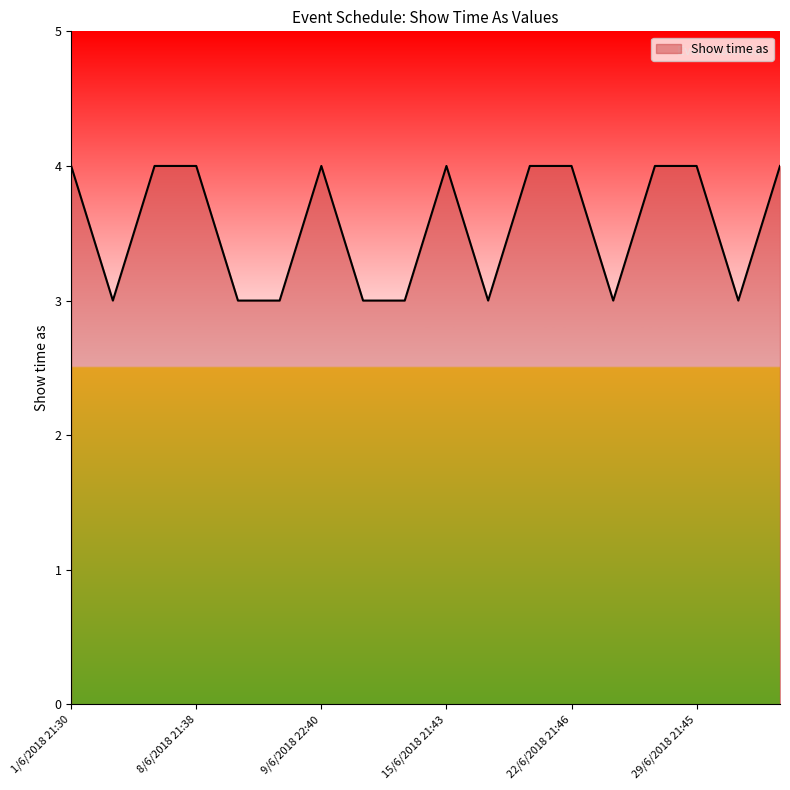

Reading left to right, what are all the values shown in this chart?

4	3	4	4	3	3	4	3	3	4	3	4	4	3	4	4	3	4